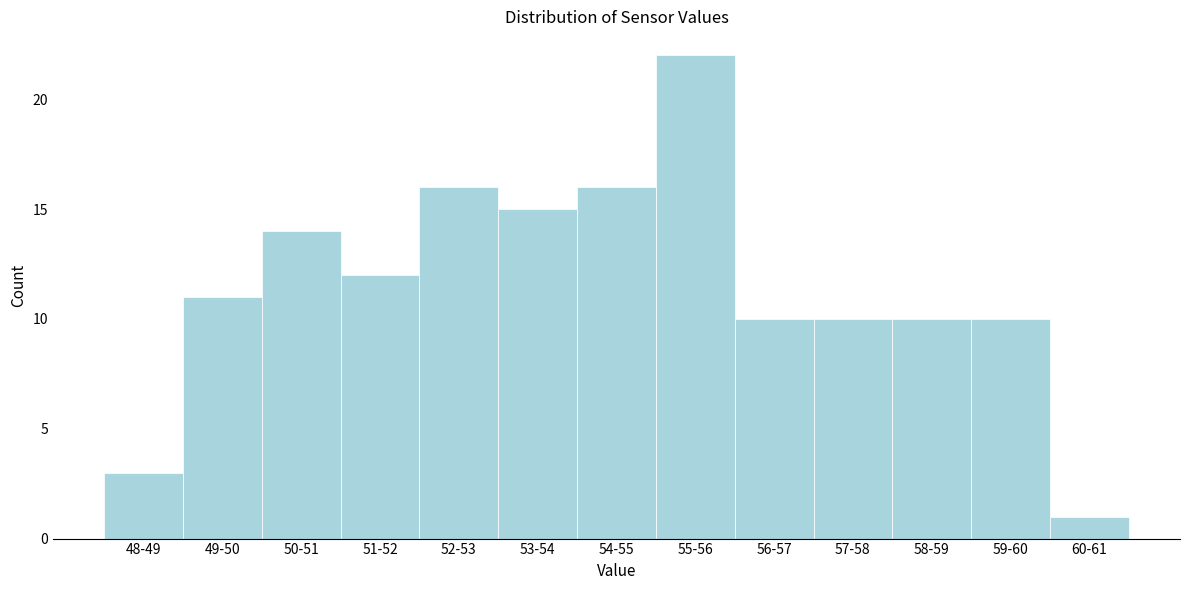

Reading right to left, transcribe all the data shown in this chart.

1	10	10	10	10	22	16	15	16	12	14	11	3